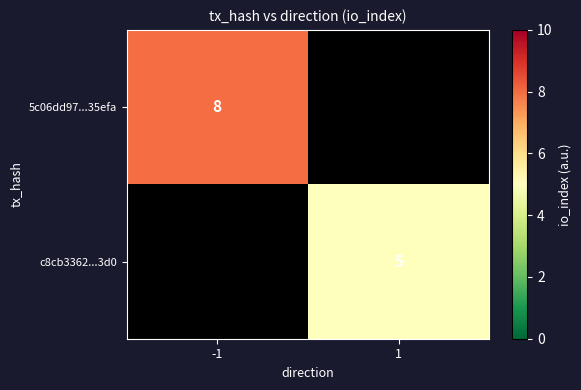

Which category has the highest value across all series?

-1